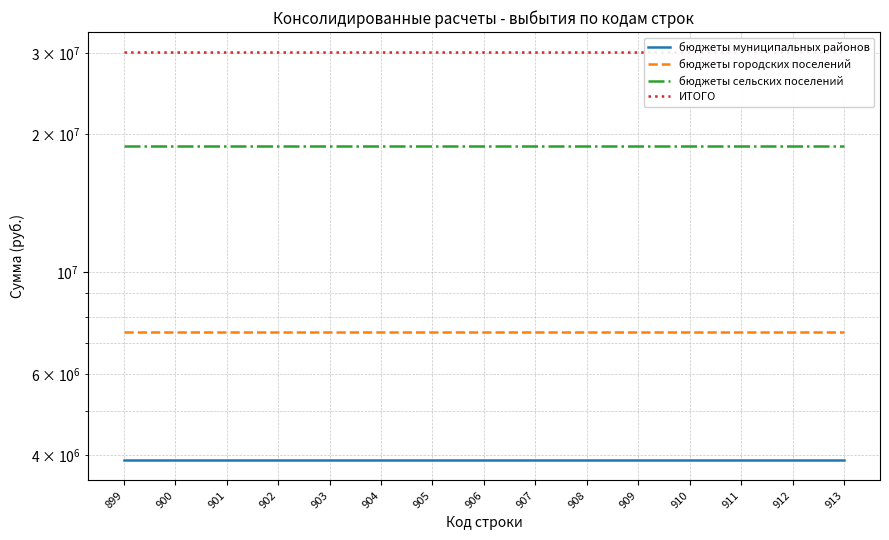

True or false: бюджеты сельских поселений and бюджеты городских поселений intersect in this chart.

False